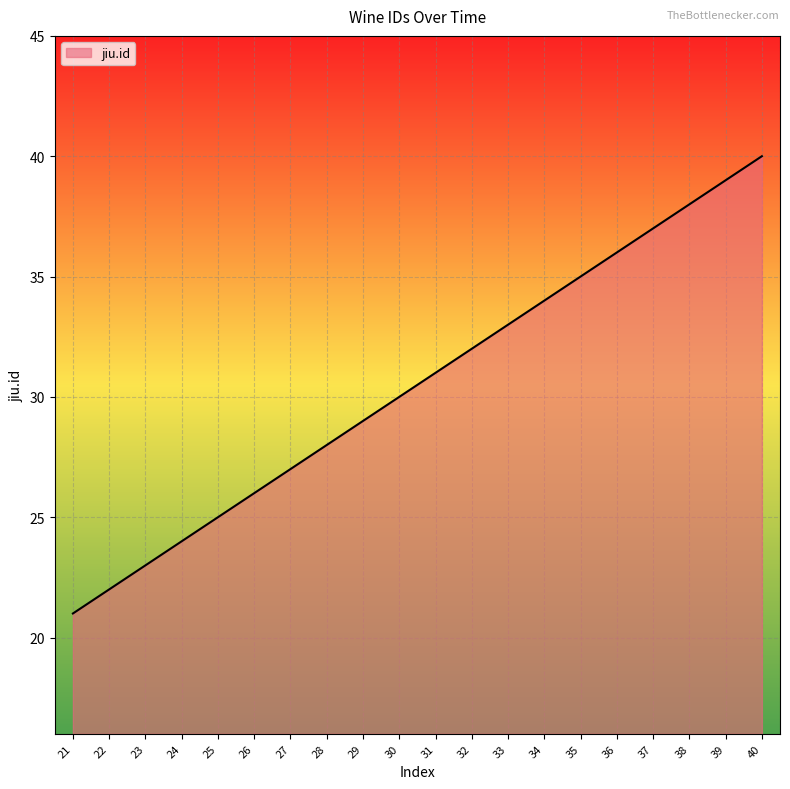

What is the smallest value displayed?

21